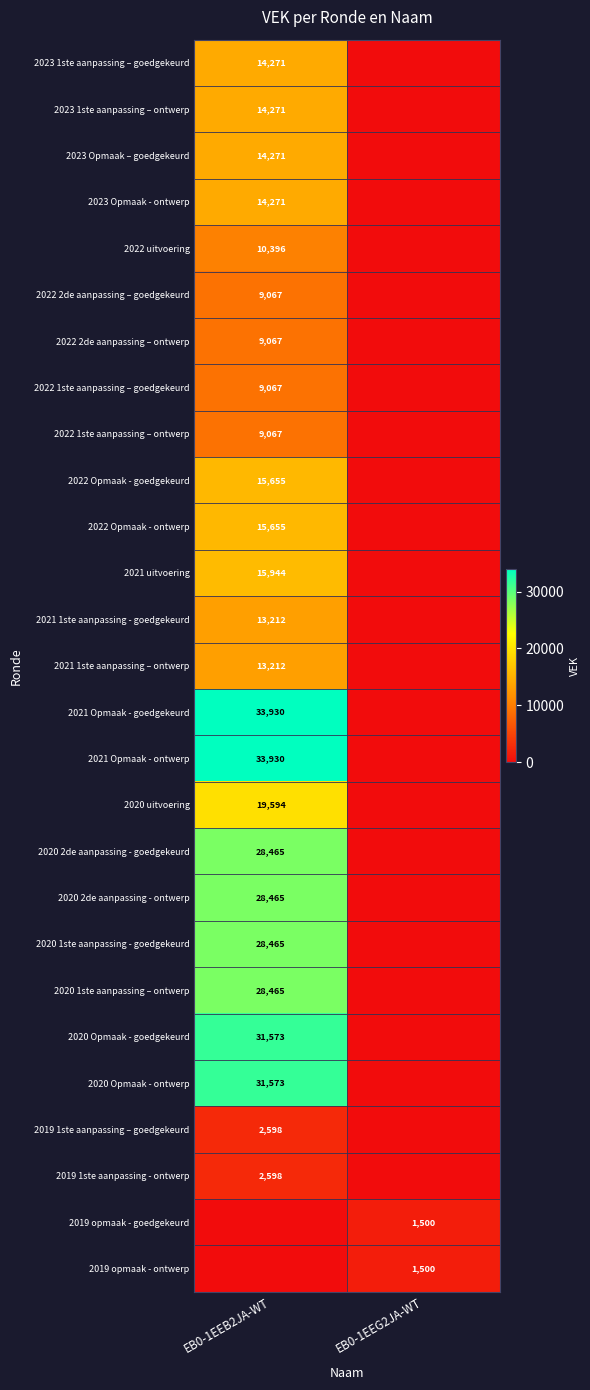

The 2022 1ste aanpassing – goedgekeurd series shows 11926 at EB0-1EEB2JA-WT. True or false?

False